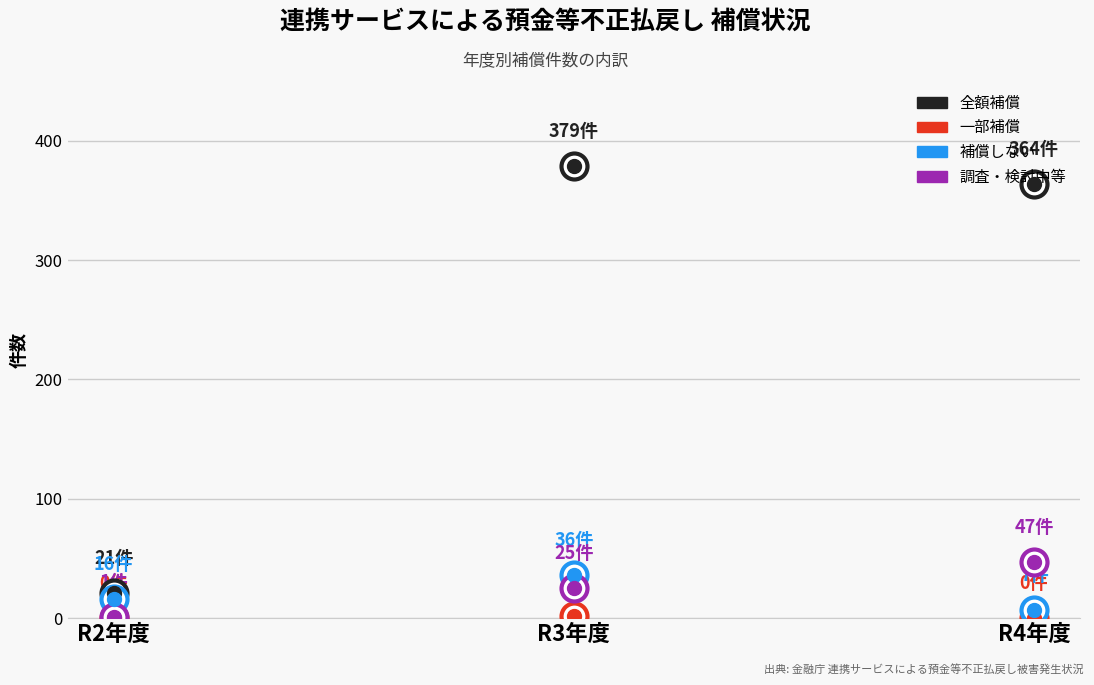

Which series has the largest total across all categories?

全額補償